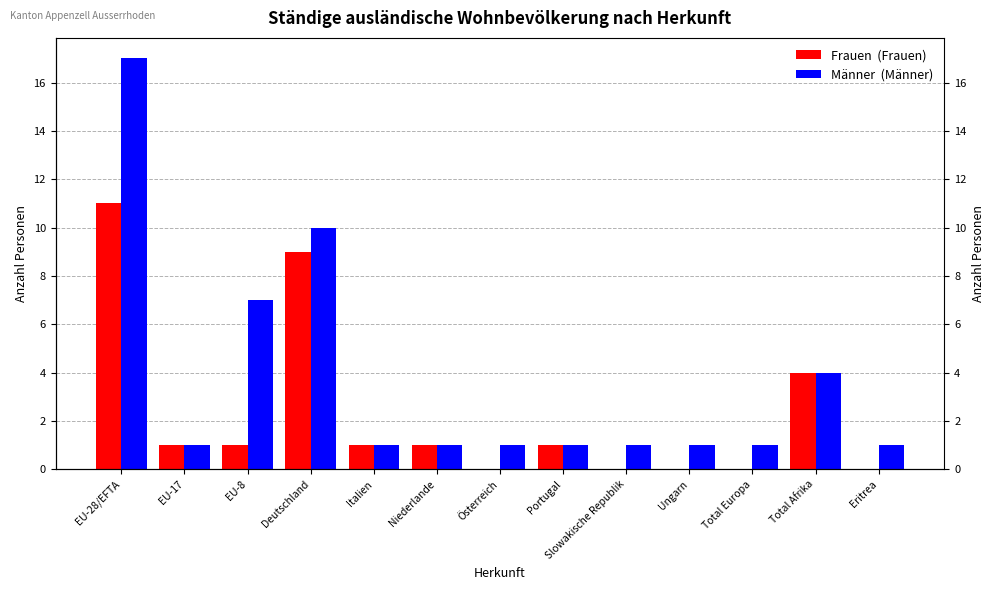

The value of Männer at Niederlande is 1. True or false?

True